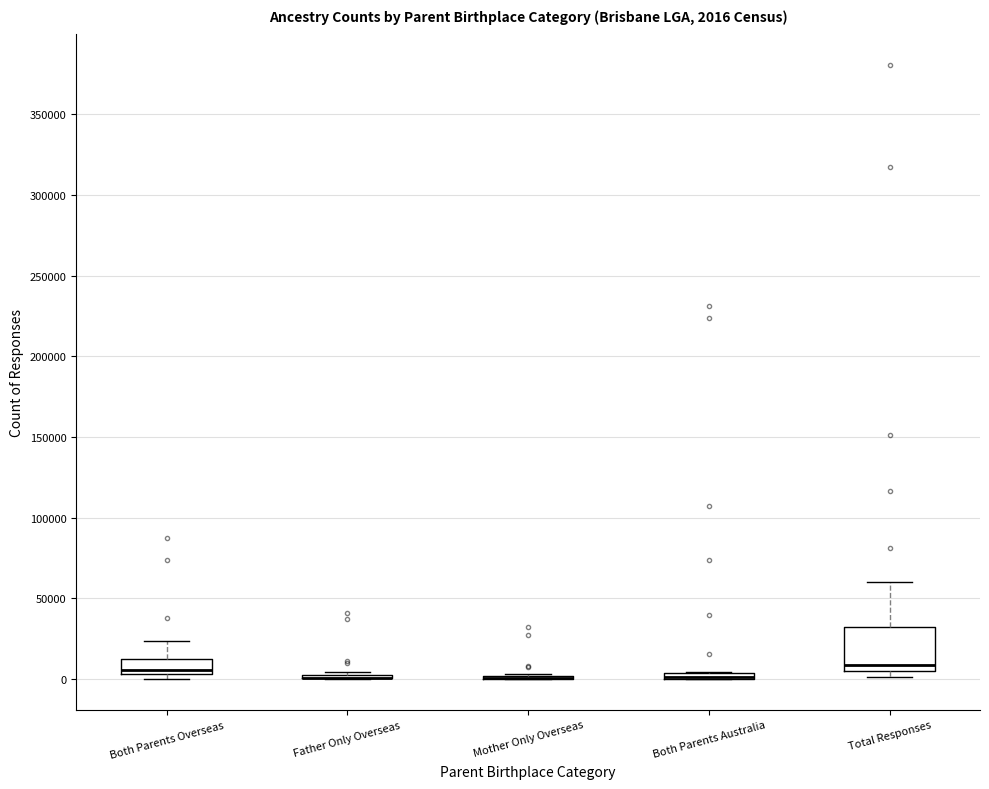

Comparing the boxes themselves (not the whiskers), which one is the tallest?

Total Responses